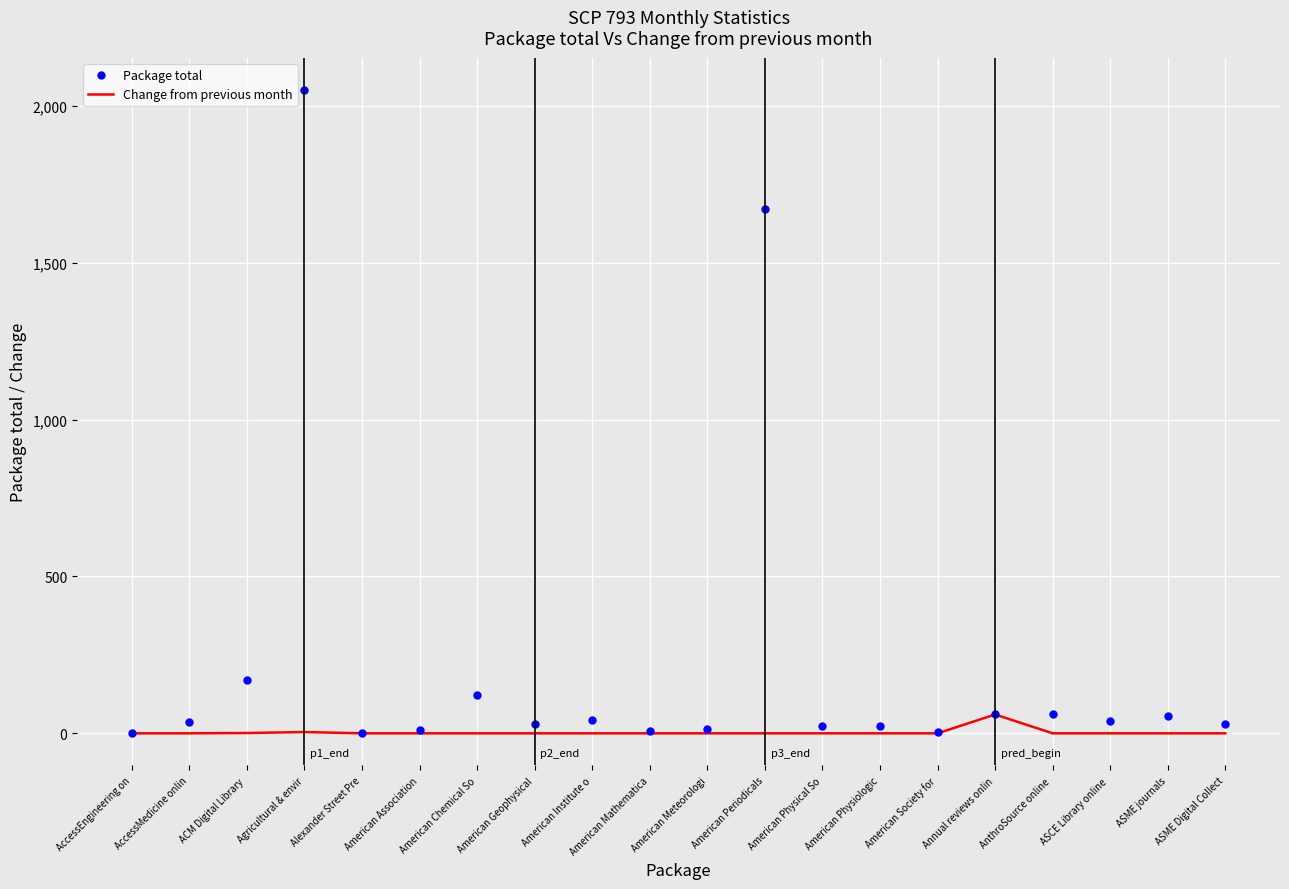

Is it true that Change from previous month equals 0 at ASCE Library online ?

True